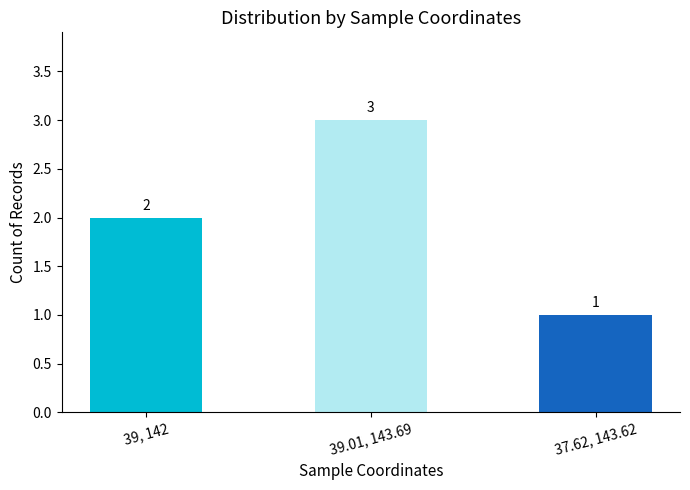

Count the values in the range 1 to 3.

3